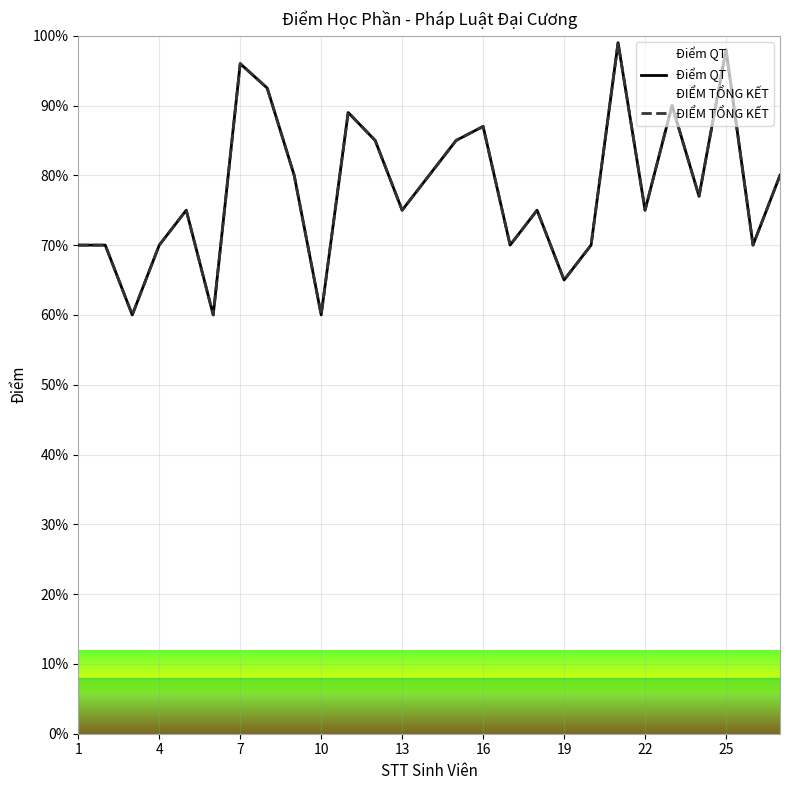

What is the average value of the Điểm QT series?

77.9